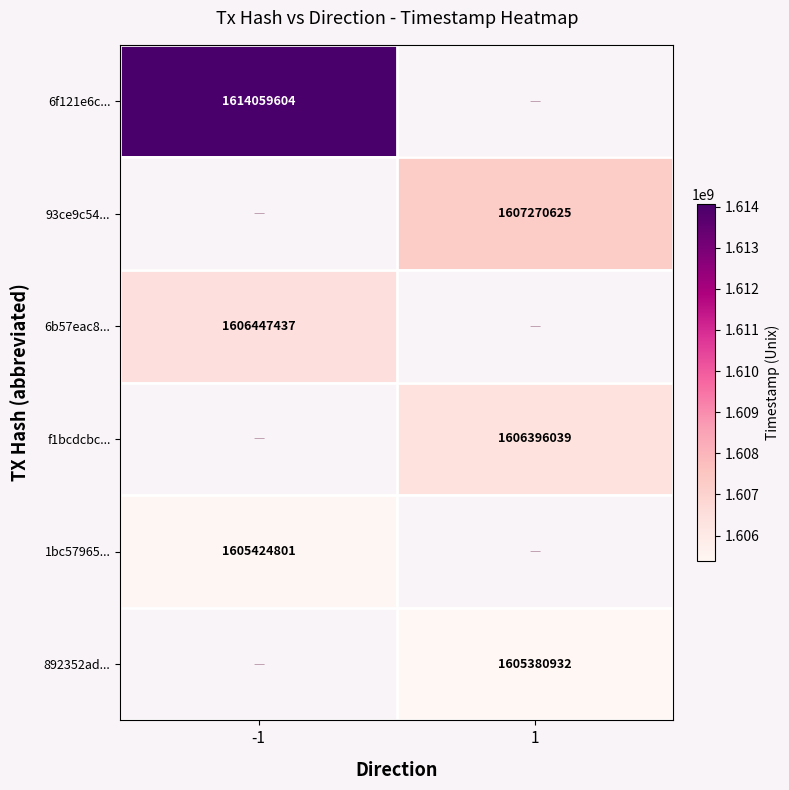

Which label corresponds to the largest value in the chart?

-1